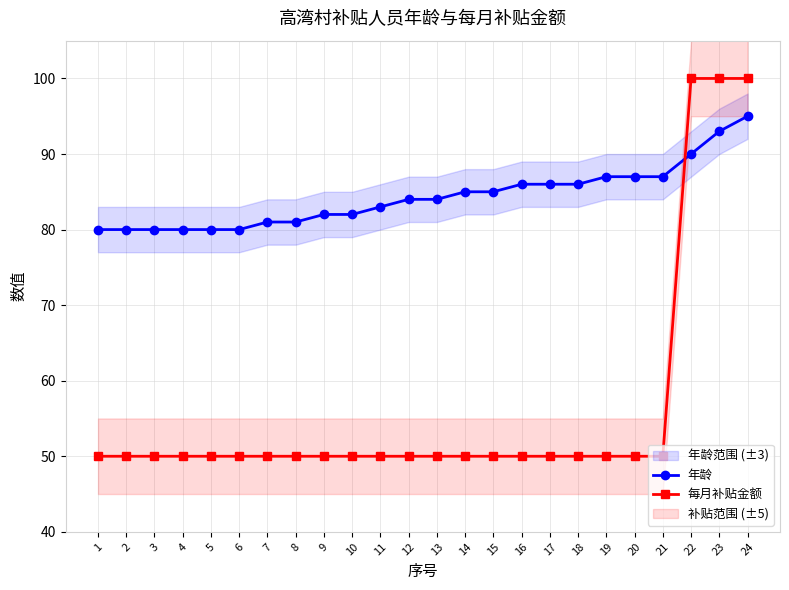

What is the average value of the 年龄 series?

84